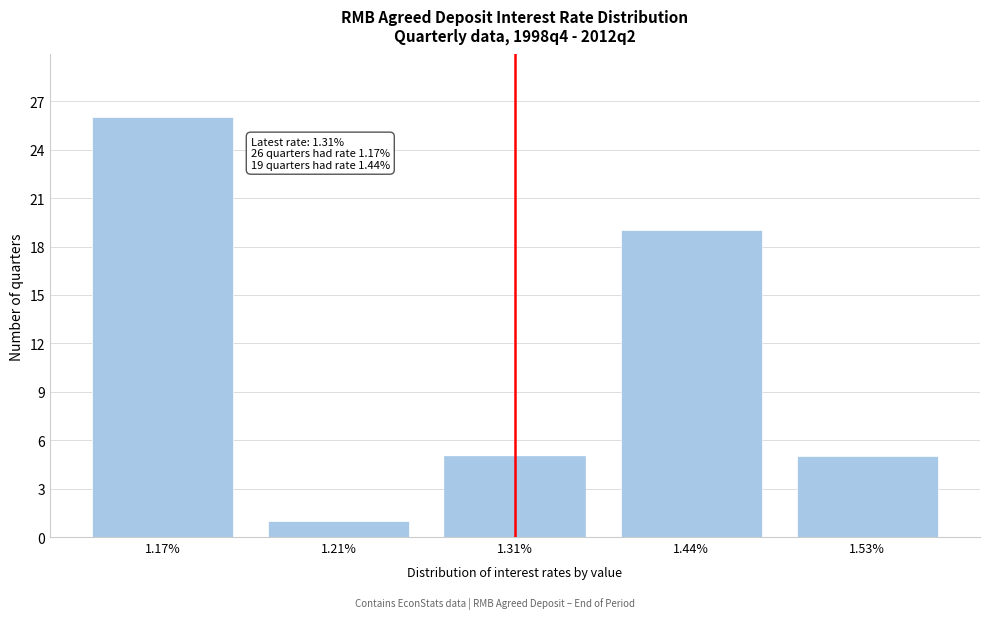

Reading left to right, list all the values displayed in this chart.

26	1	5	19	5